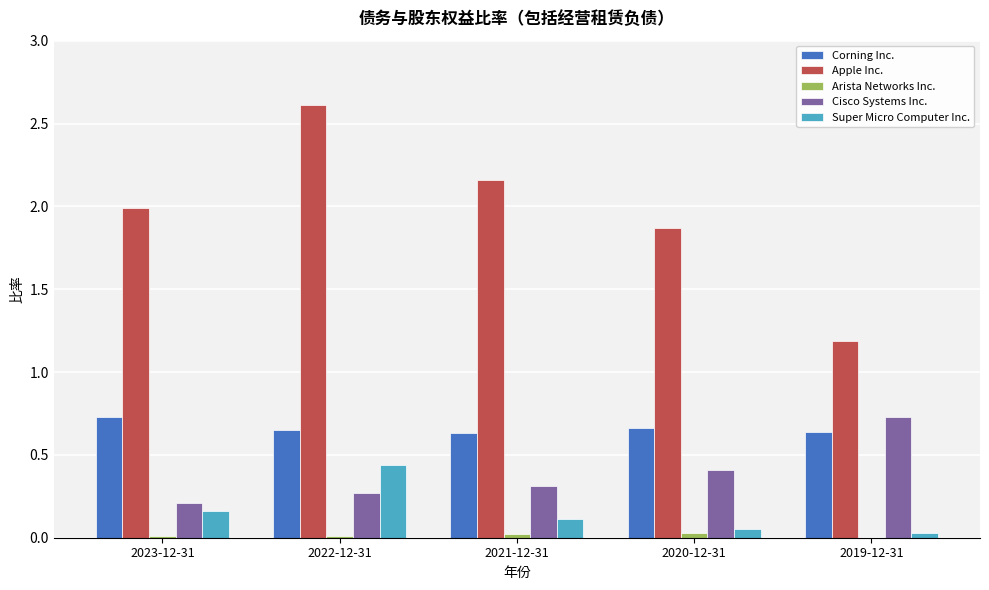

Are the bars horizontal?

No